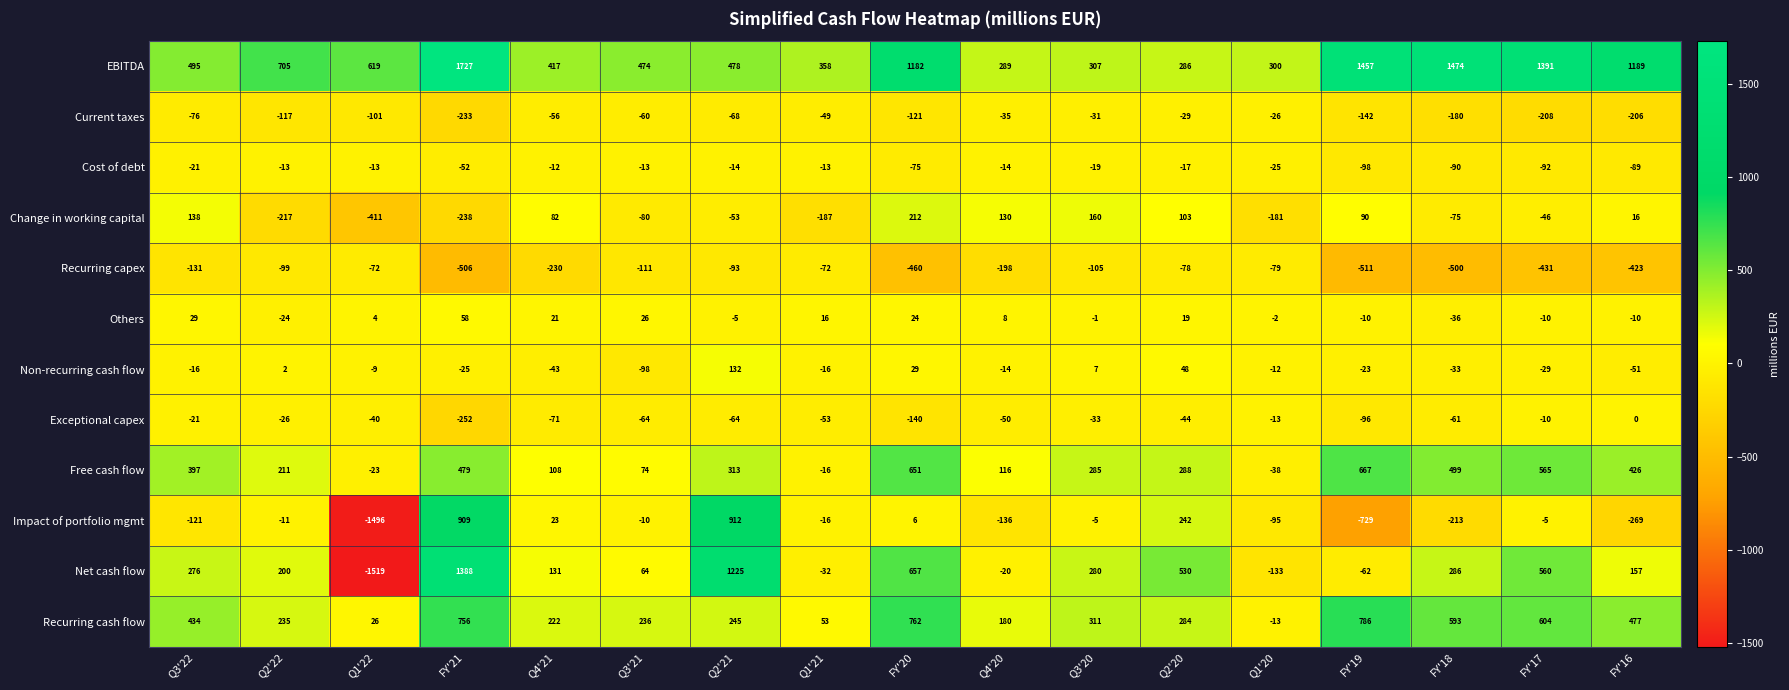

How many data points in Current taxes are less than -76?

8